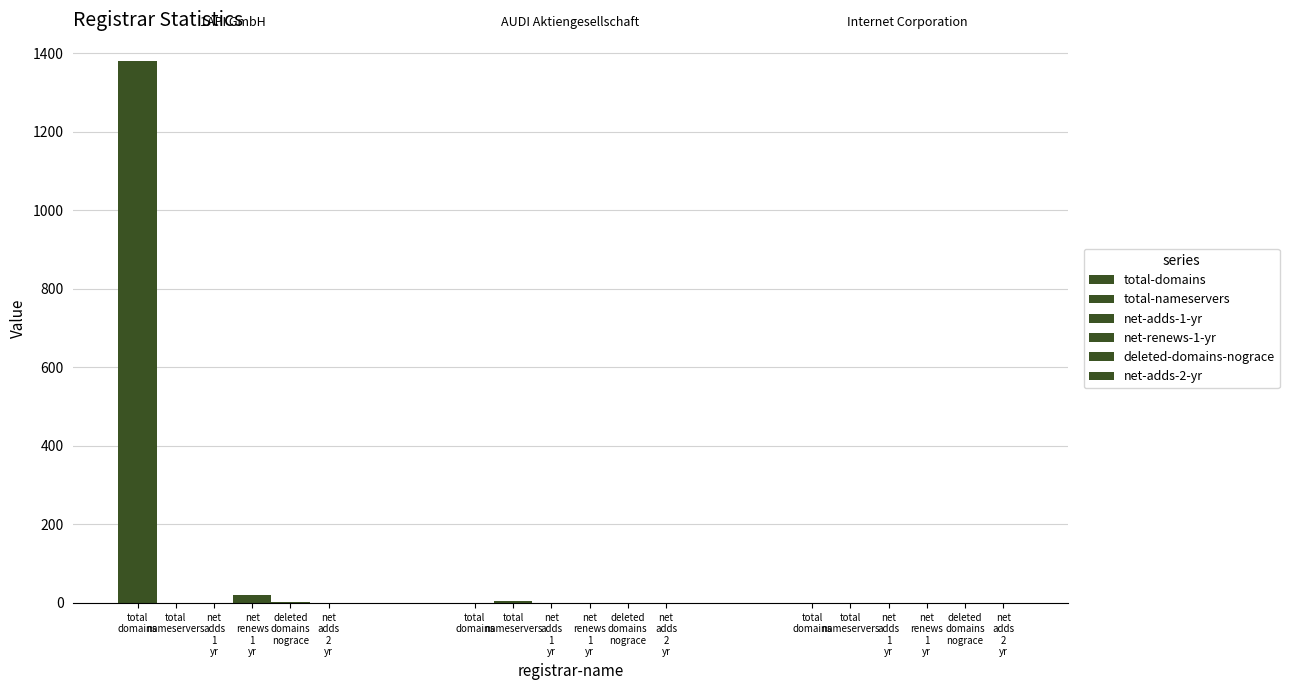

What is the greatest value displayed?

1379